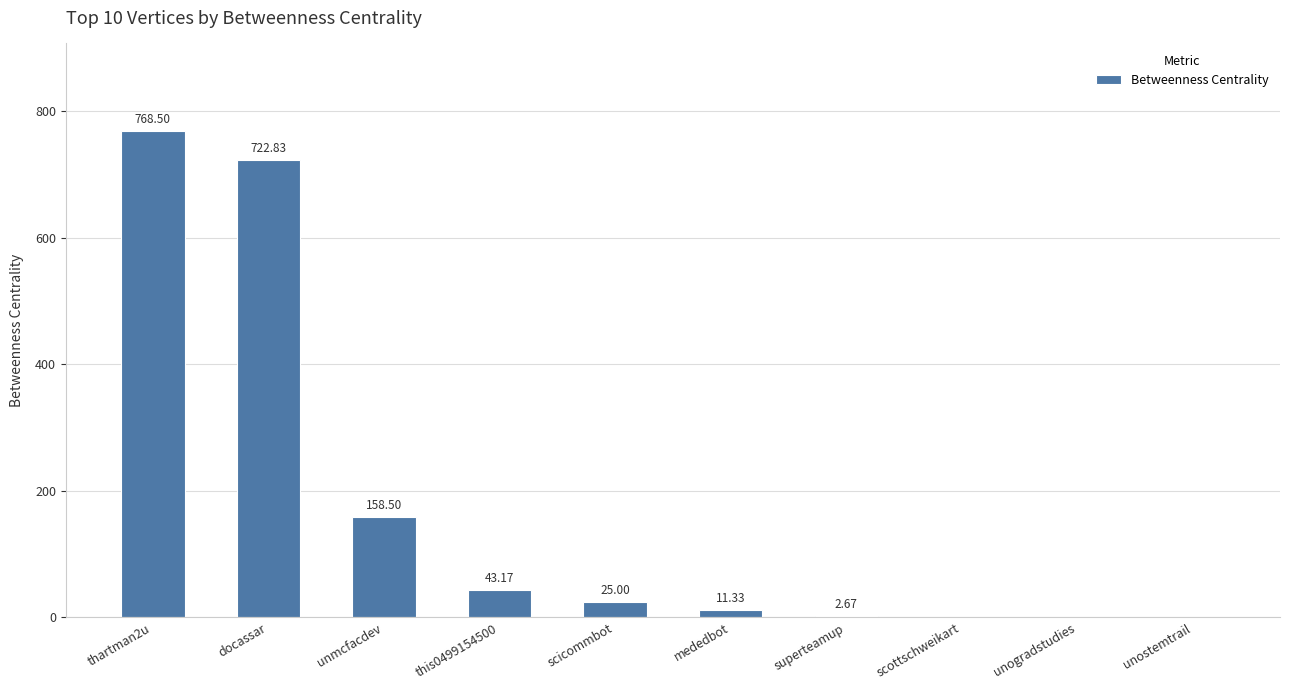

How many values are above zero?

7